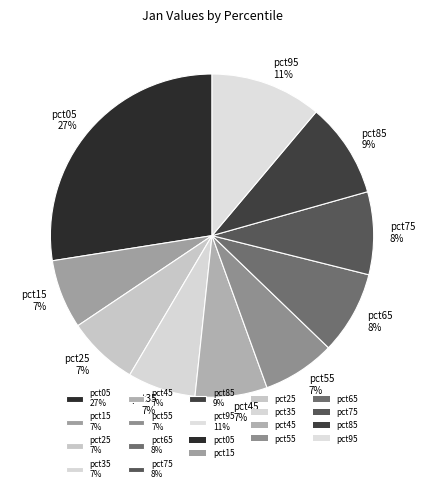

To the nearest percent, what percentage of the pie is pct55 7%?

7%